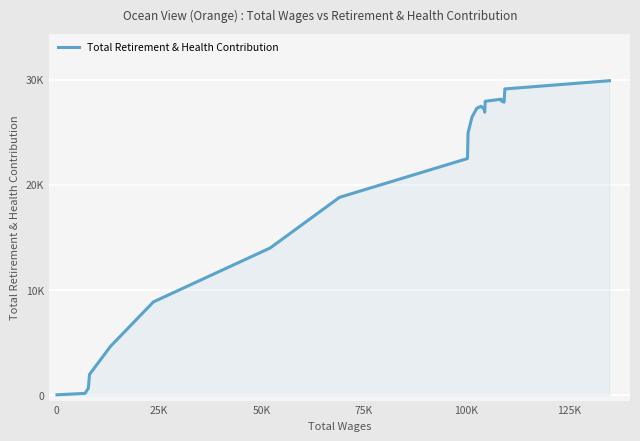

Is this an area chart (filled region under the line)?

Yes